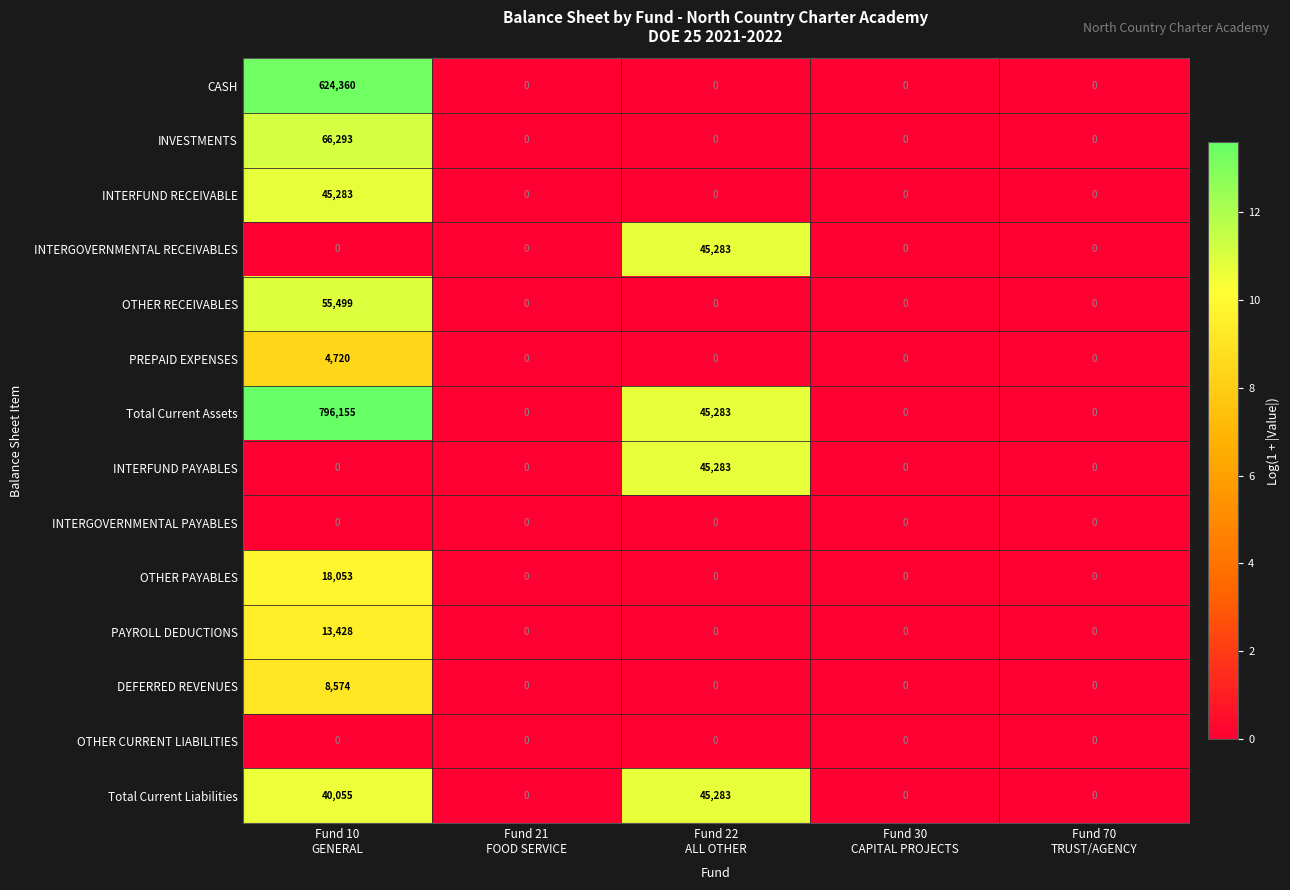

What is the sum of all Total Current Assets values?

841438